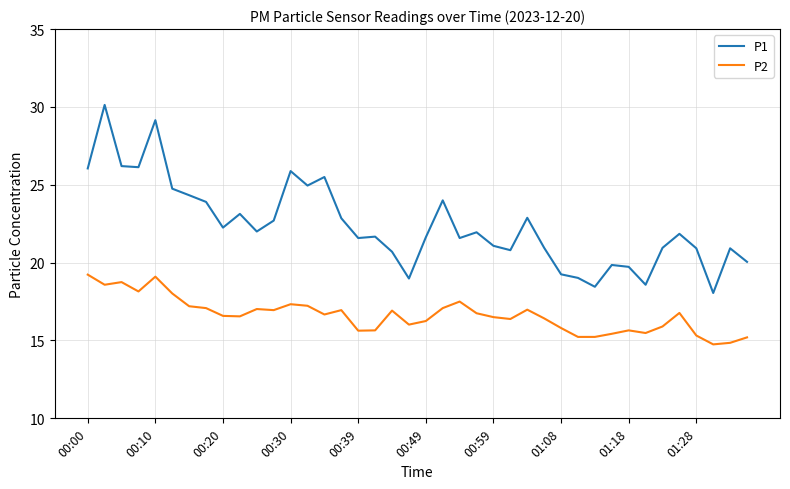

Is this an area chart (filled region under the line)?

No